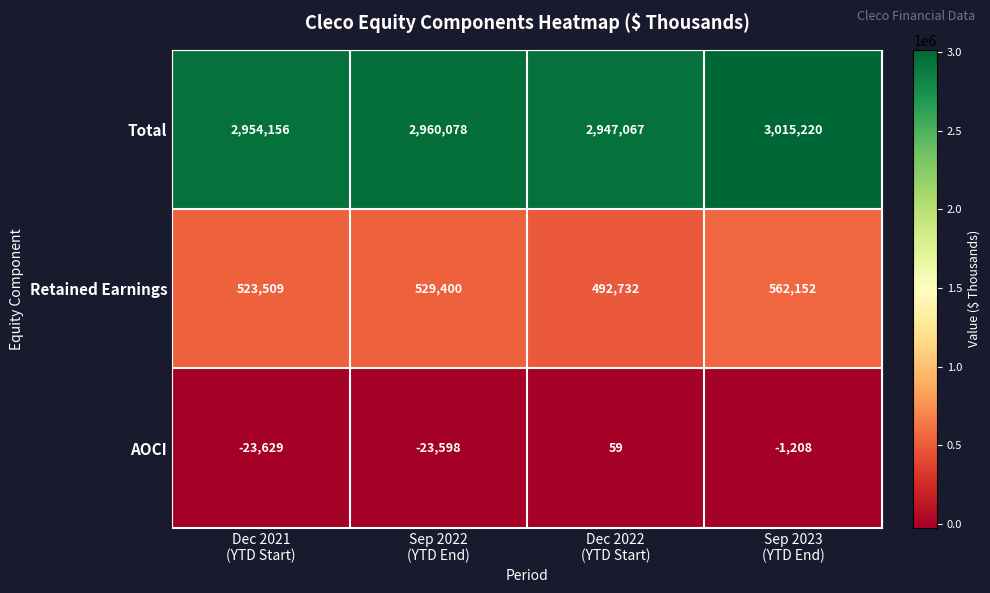

At how many categories does at least one series exceed 2010499?

4